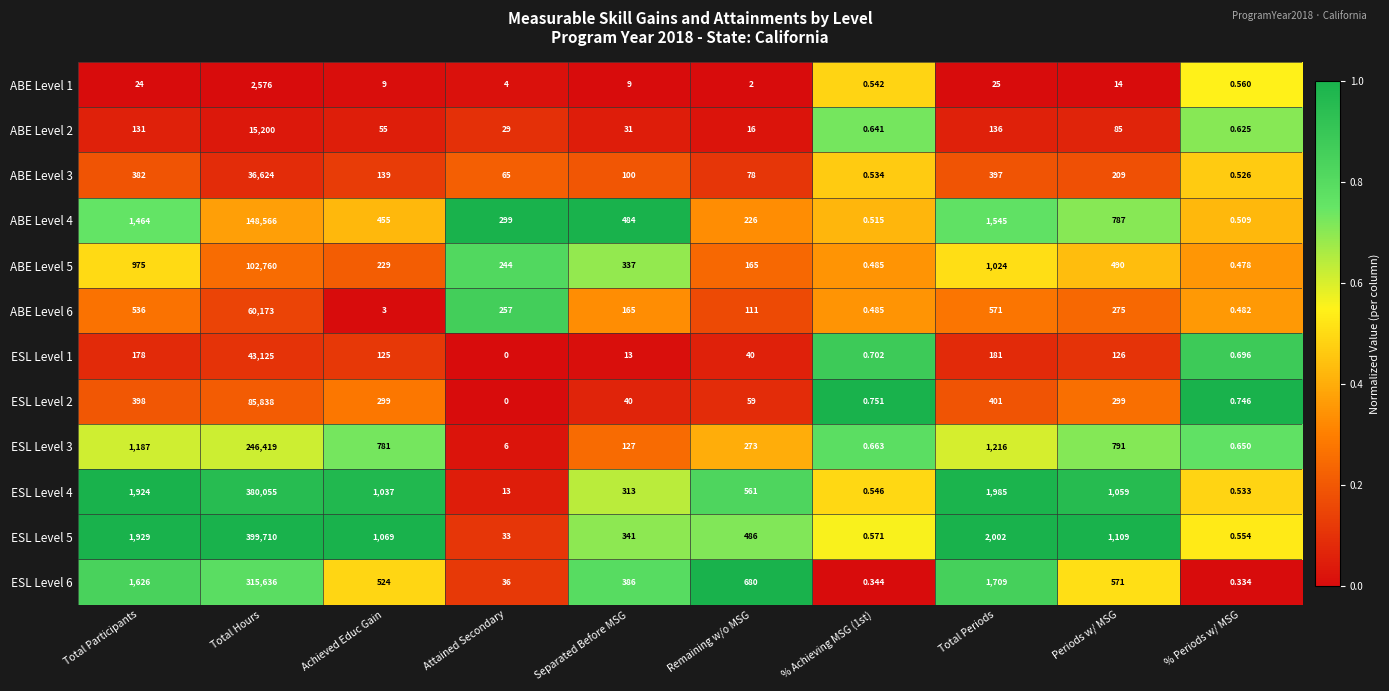

At which category is the sum across all series the highest?

Total Hours